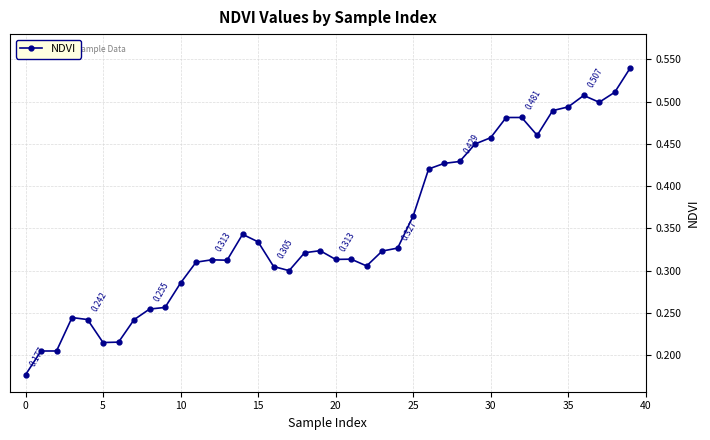

True or false: the data has more than 1 interior local peaks.

True